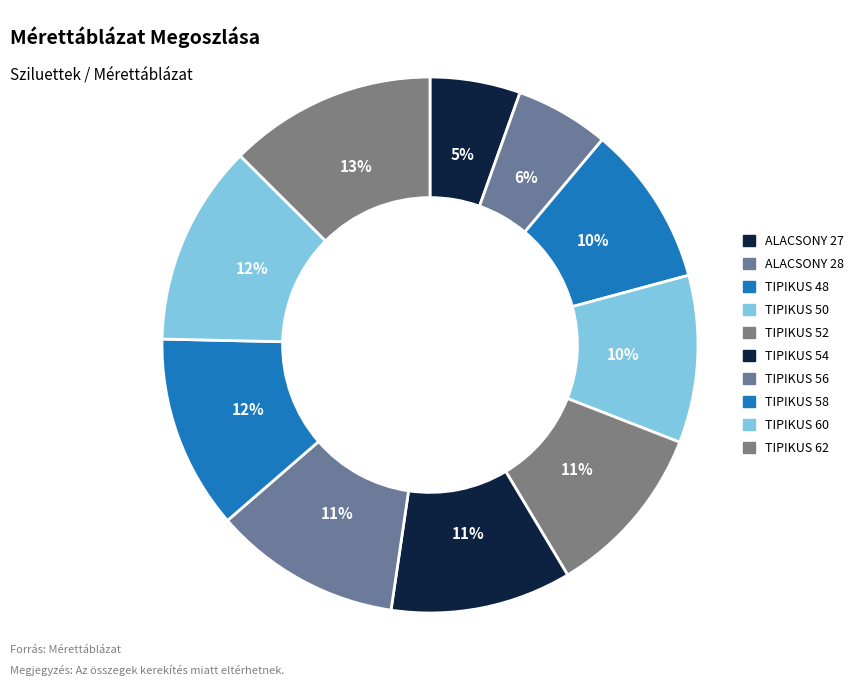

How many slices are in this pie chart?

10